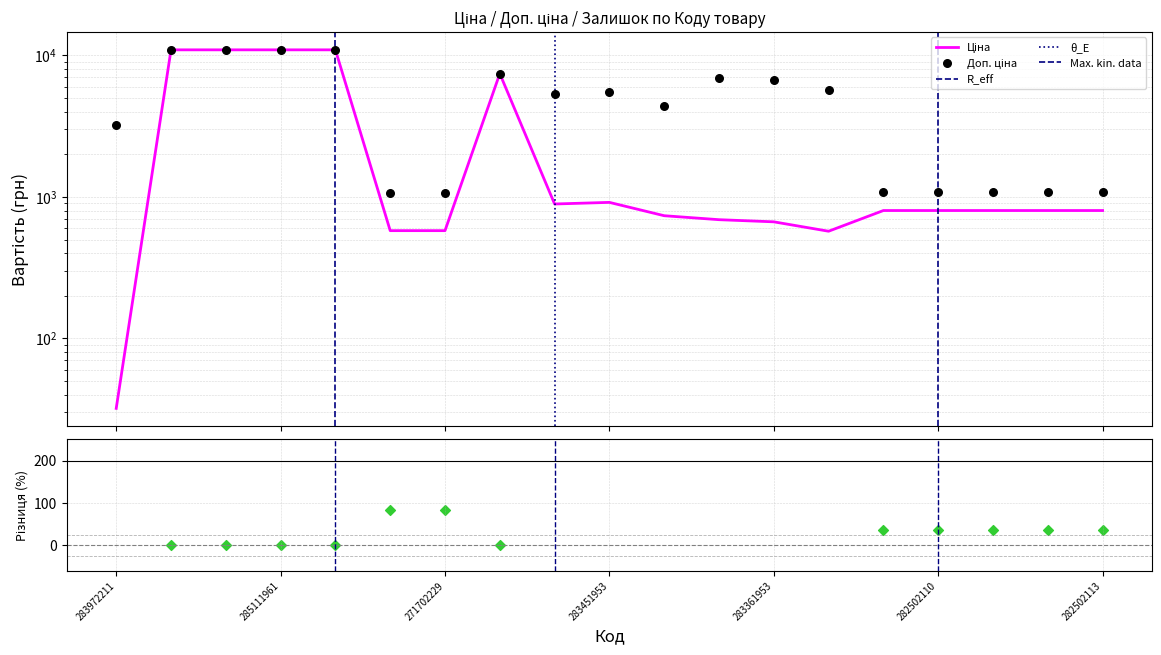

Which series has the largest total across all categories?

Доп. ціна